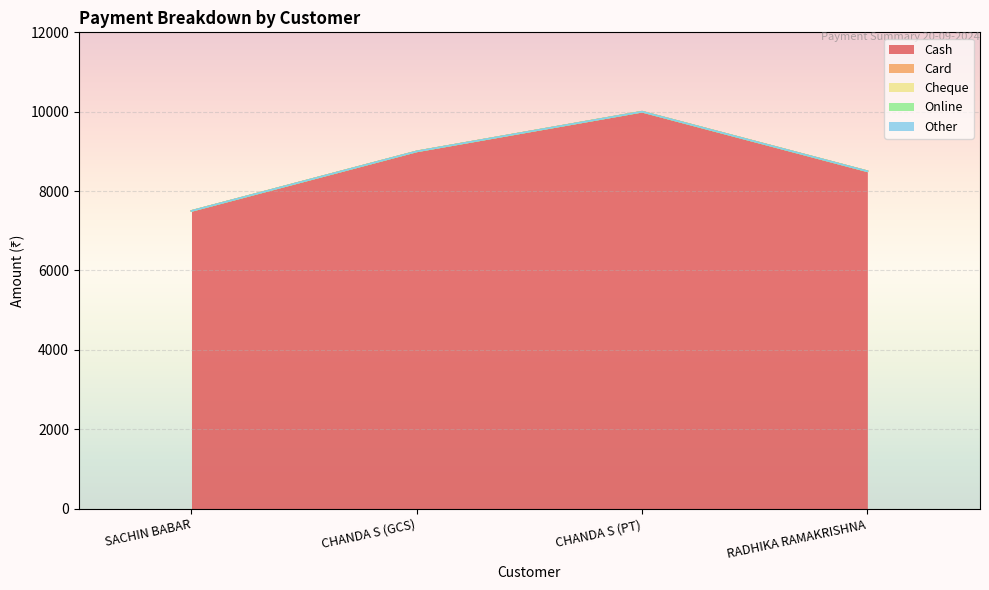

Is the value of Other at RADHIKA RAMAKRISHNA greater than the value of Cash at CHANDA S (GCS)?

No